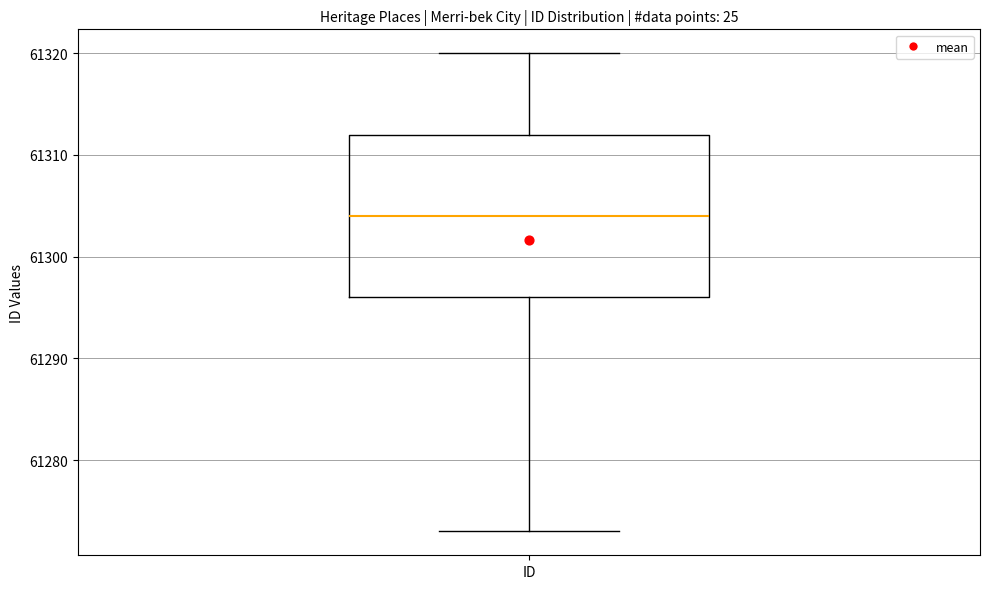

Read this box plot against the y-axis: the position of the median line, the range covered by the box, and the ends of both whiskers. The values are not printed on the chart, so give them approximately, as read against the axis.

median 61304, box 61296 to 61312, whiskers 61273 to 61320